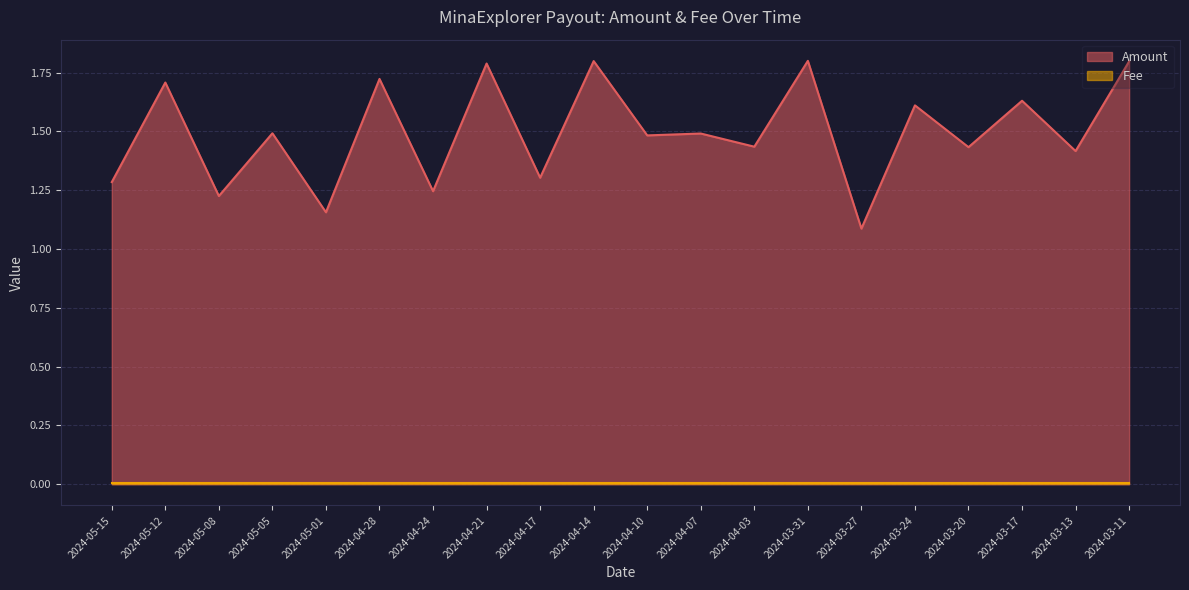

True or false: there are more than 2 points higher than both neighbors.

True